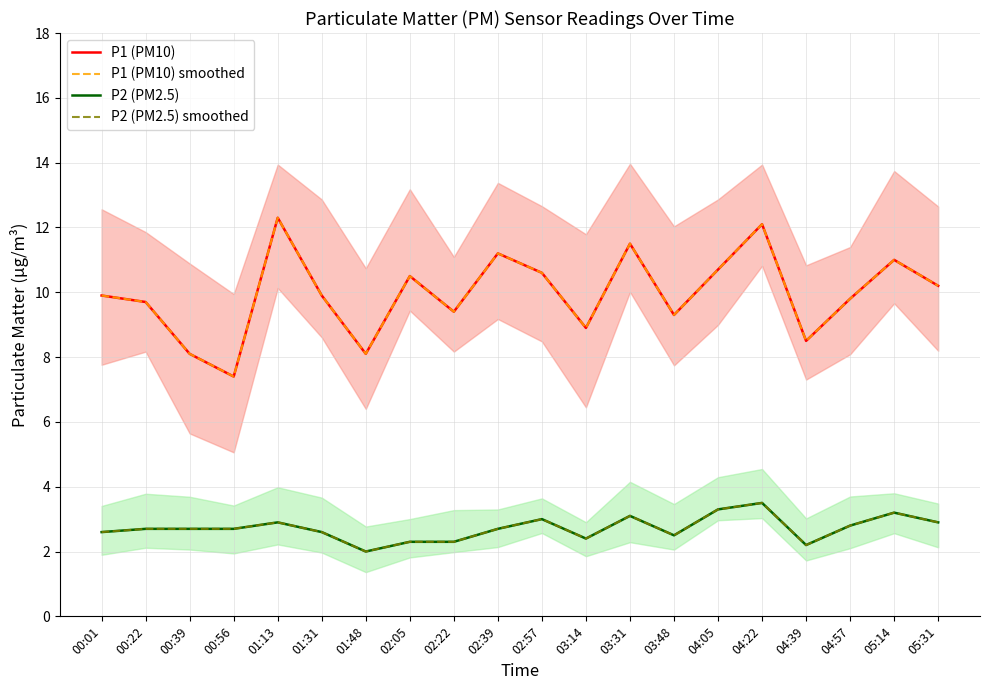

The value of P2 (PM2.5) at 04:39 is 2.2. True or false?

True